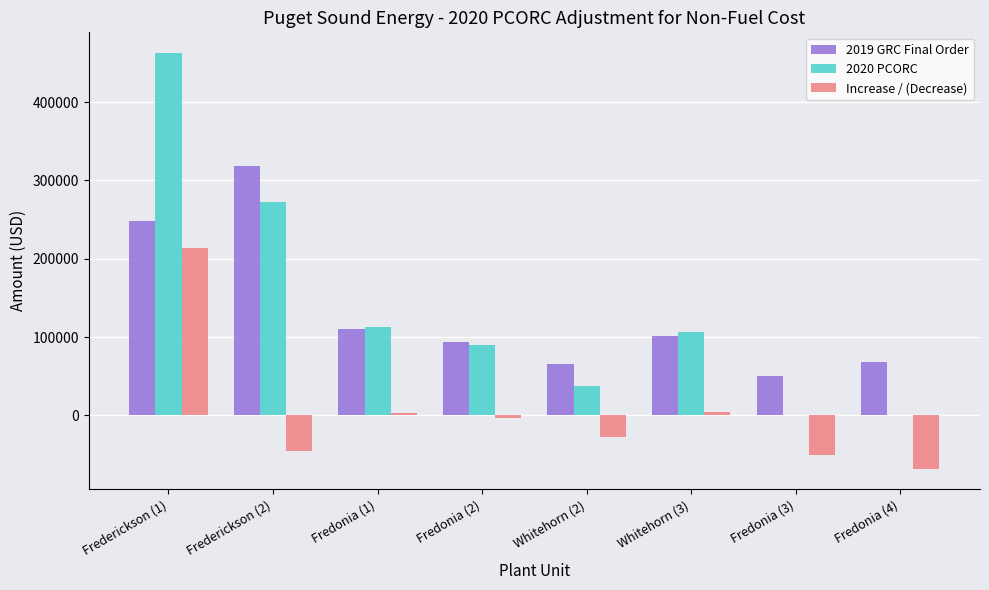

Is it true that 2019 GRC Final Order equals 17662.4 at Fredonia (4)?

False